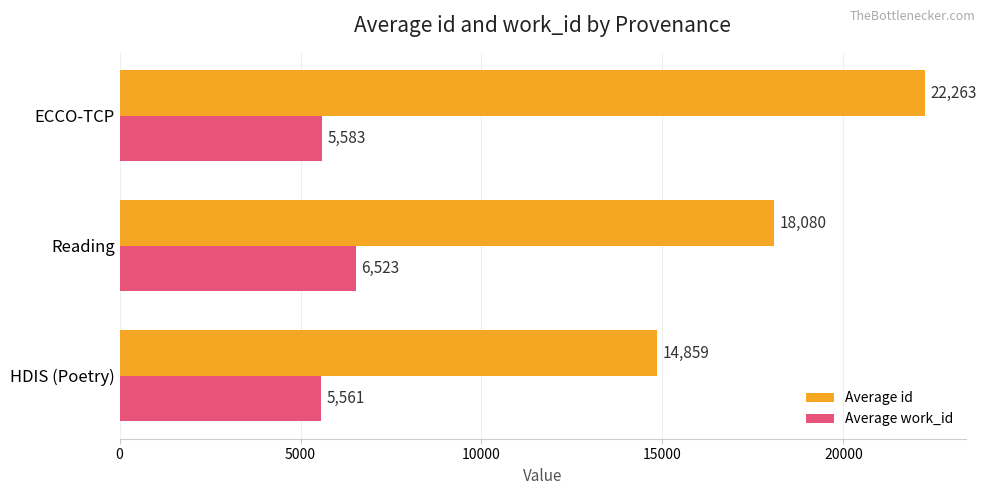

Rank the categories by Average id value from lowest to highest.

HDIS (Poetry), Reading, ECCO-TCP